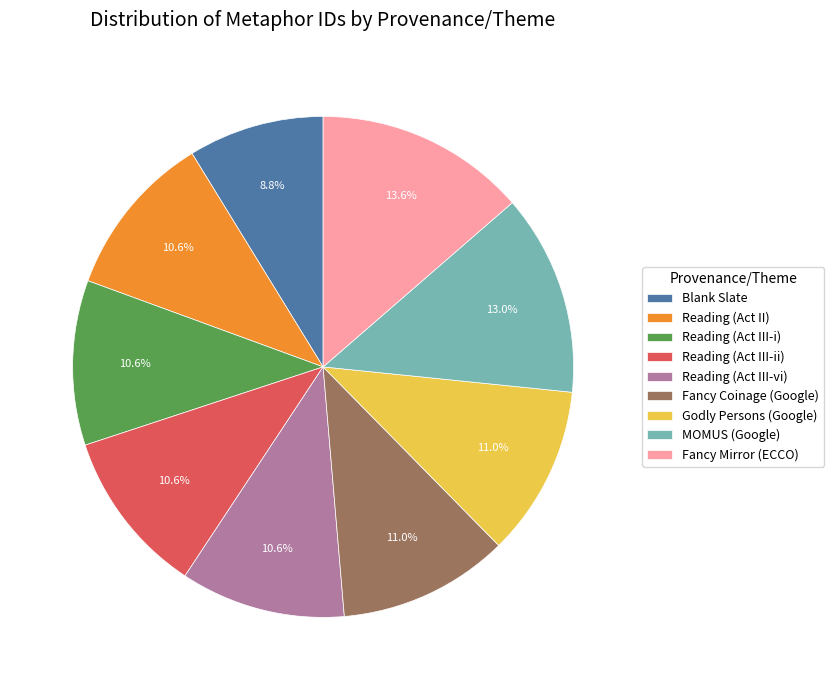

How many segments does this pie chart have?

9